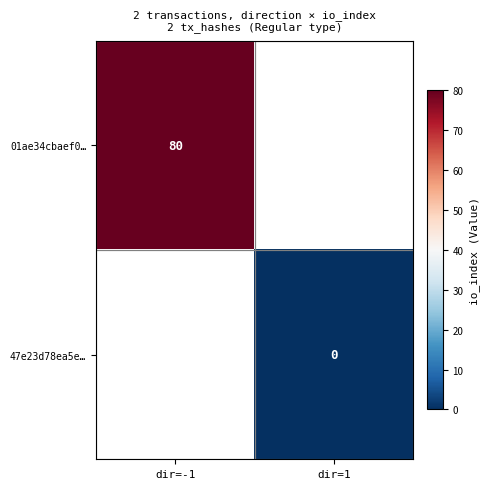

Is it true that 01ae34cbaef0… equals 42 at dir=-1?

False